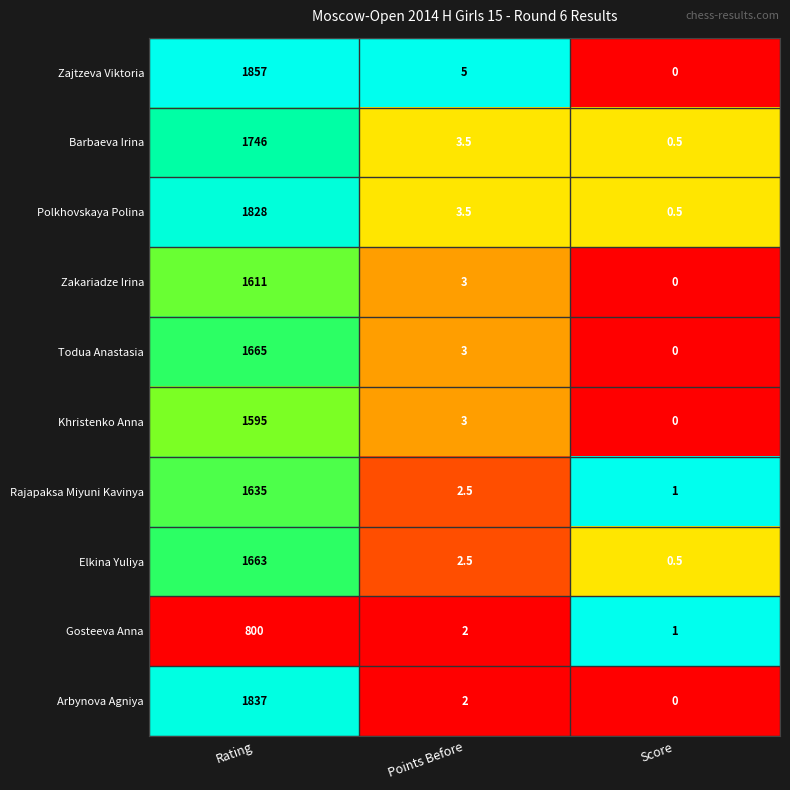

Which series has the widest spread of values?

Zajtzeva Viktoria